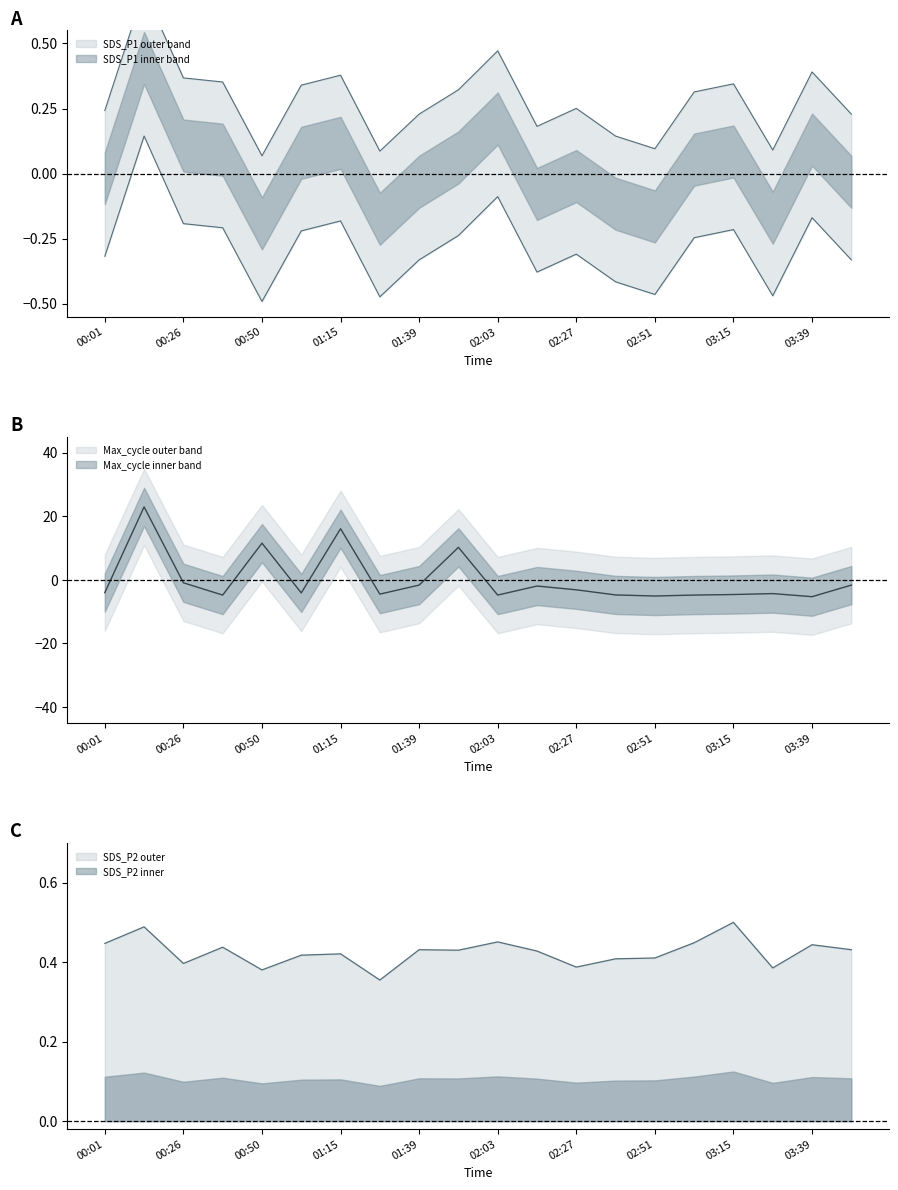

At which label does Max_cycle first exceed -4?

00:14